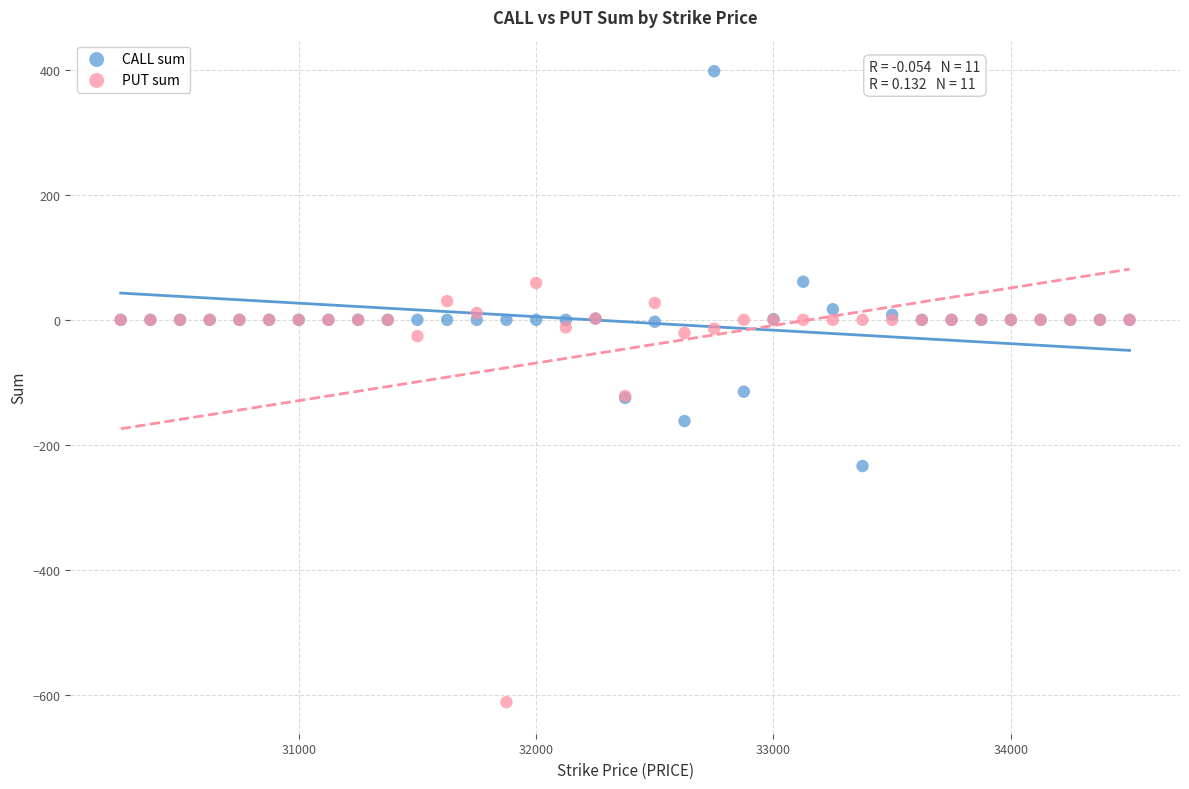

In the PUT sum series, what Y value is closest to -276?

-122